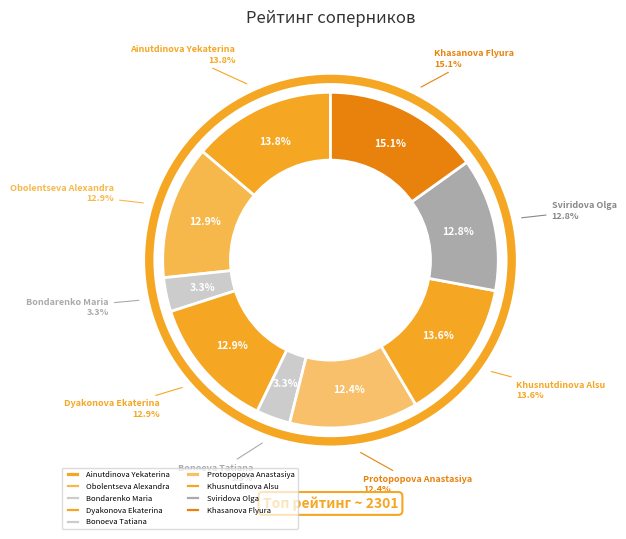

Which category has the biggest portion of the pie?

Khasanova Flyura